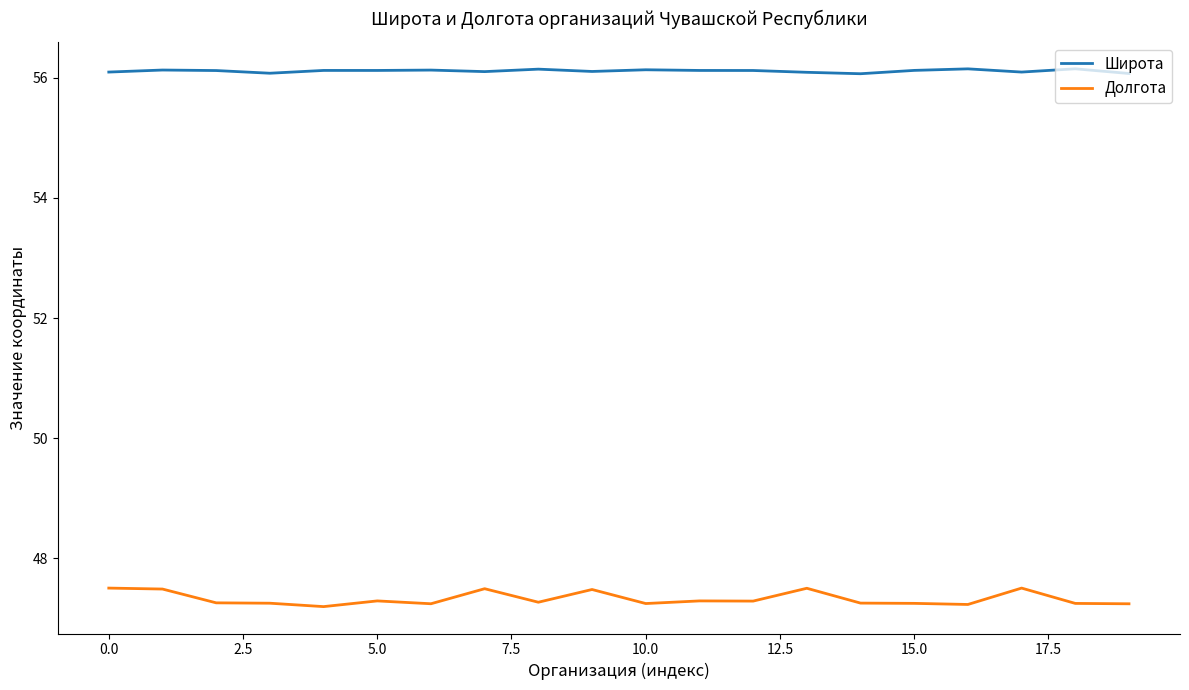

List the series in order of their overall mean, lowest first.

Долгота, Широта